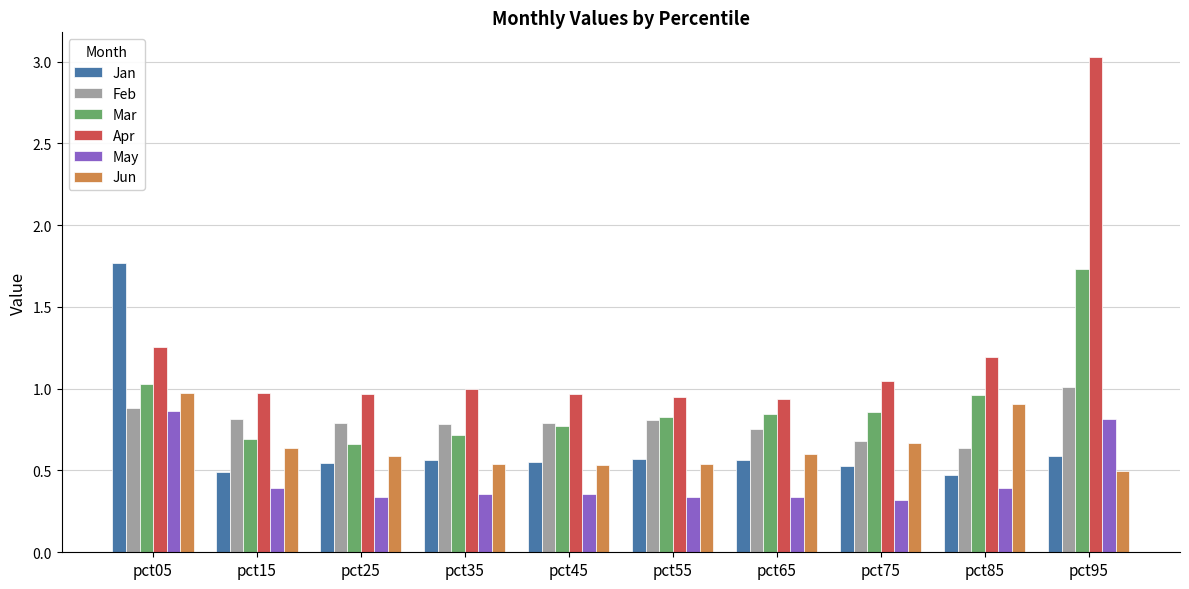

Is it true that May equals 0.3 at pct65?

True